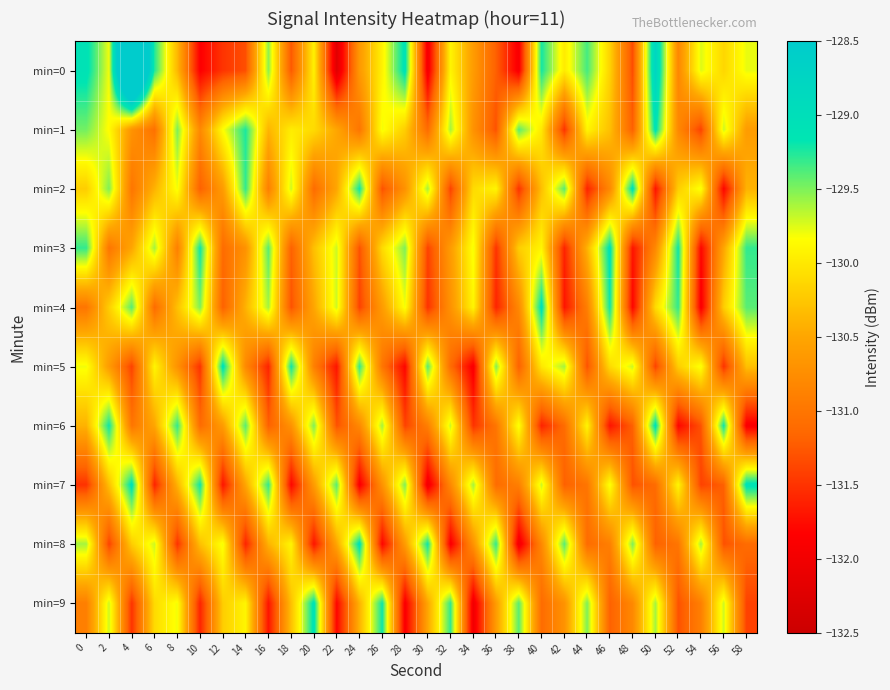

What is the total value across all series at 40?

-1301.7